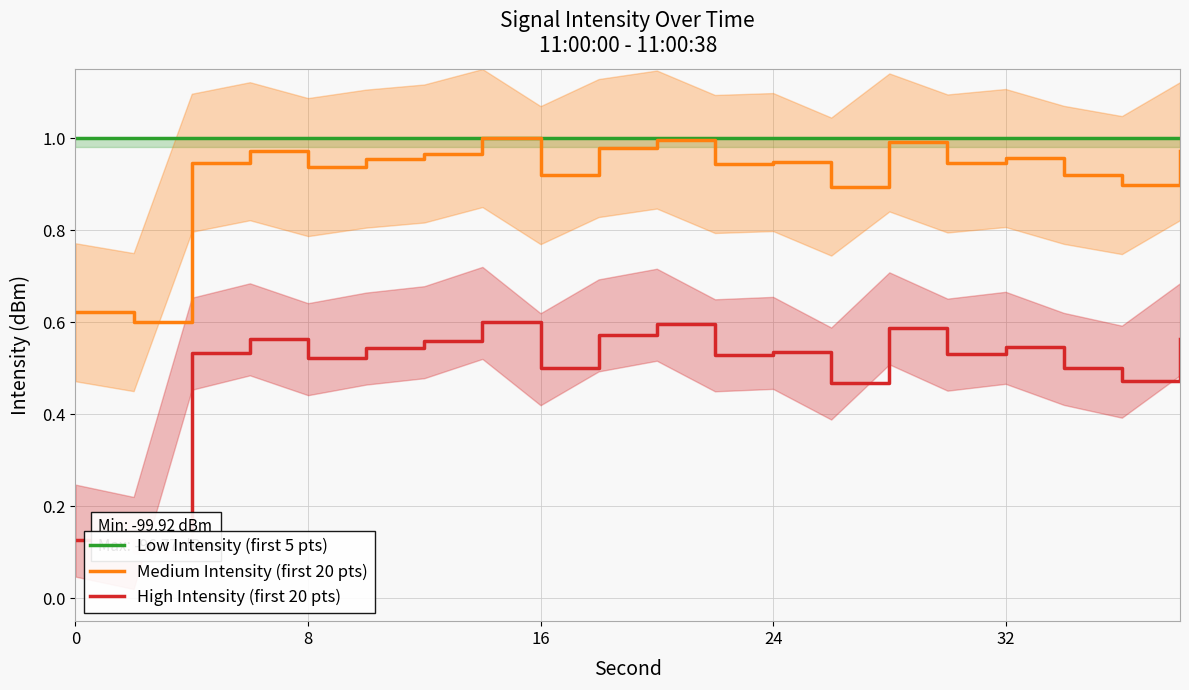

Which series has the largest total across all categories?

Low Intensity (first 5 pts)